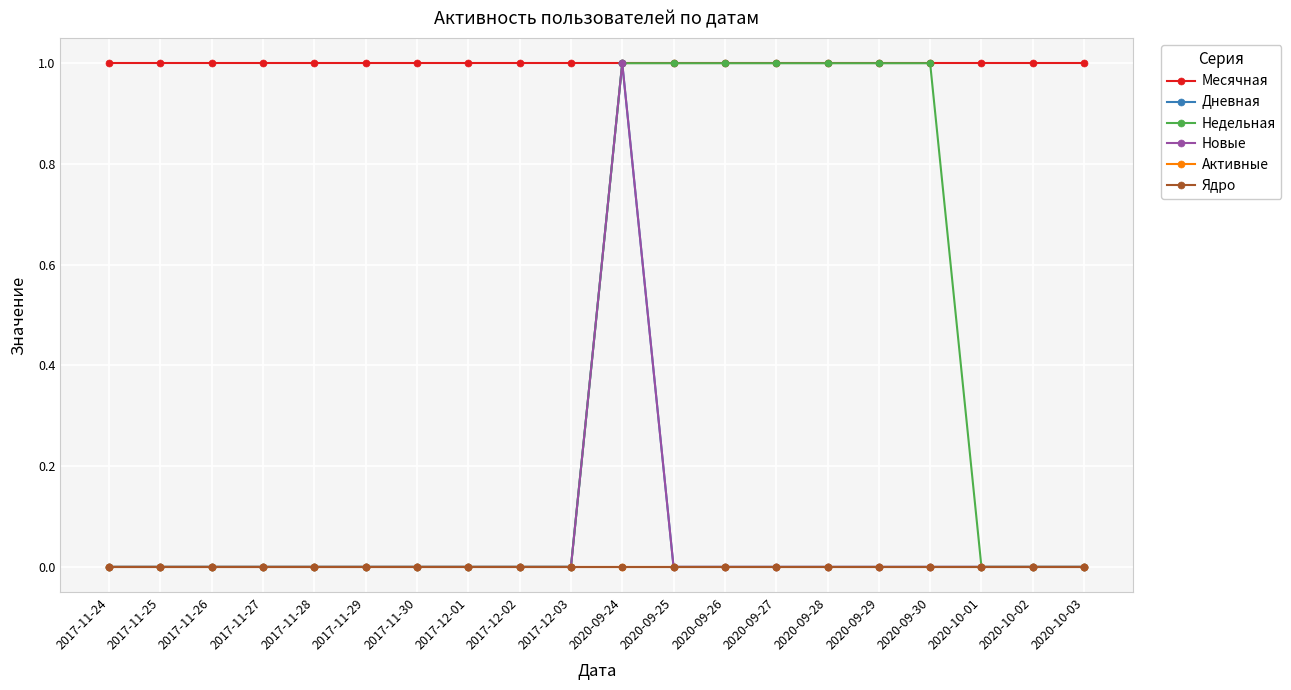

The Недельная series shows 0 at 2020-10-03. True or false?

True